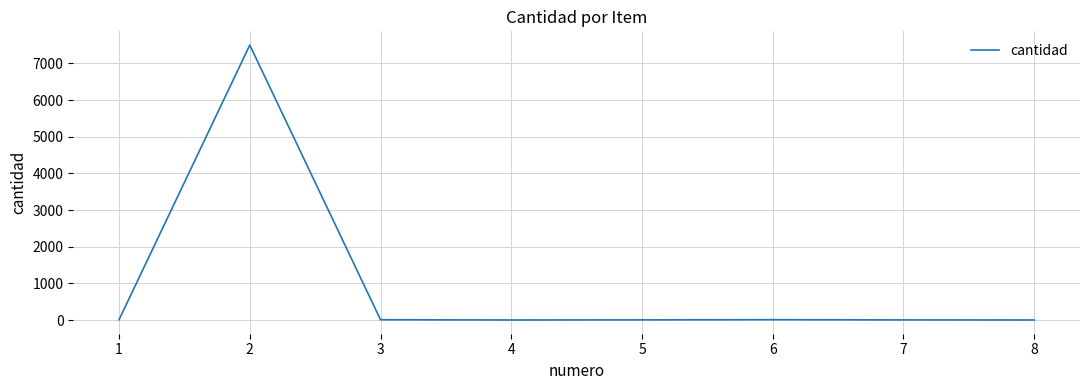

What is the sum of all values?

7533.0